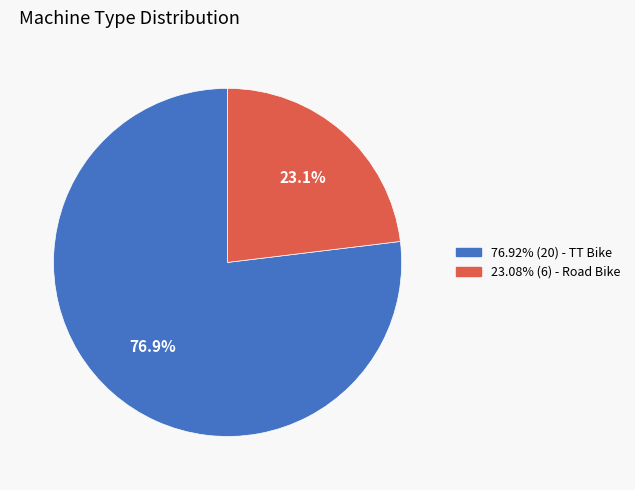

Is there any slice that represents more than half of the pie?

Yes